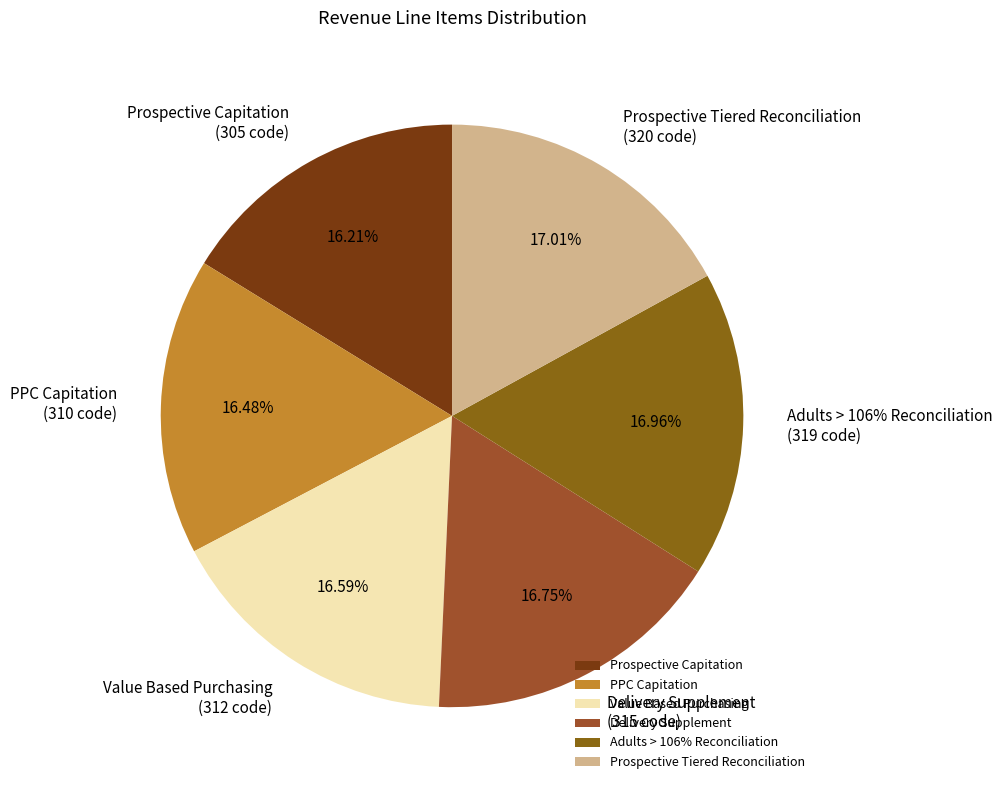

What percentage is the Prospective Tiered Reconciliation slice, to the nearest percent?

17%